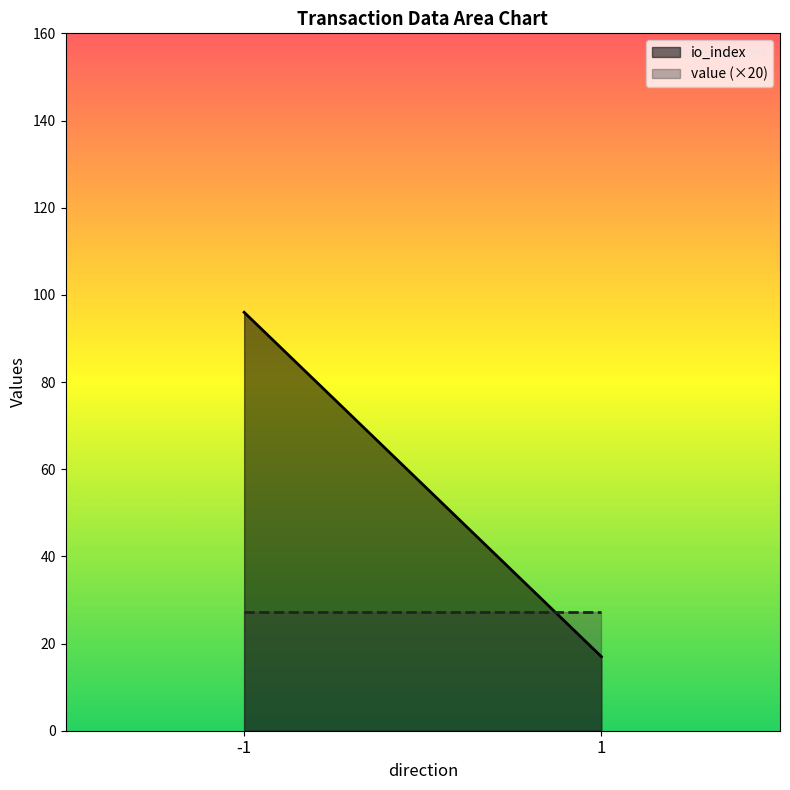

Is the value of io_index at -1 greater than the value of value at -1?

Yes